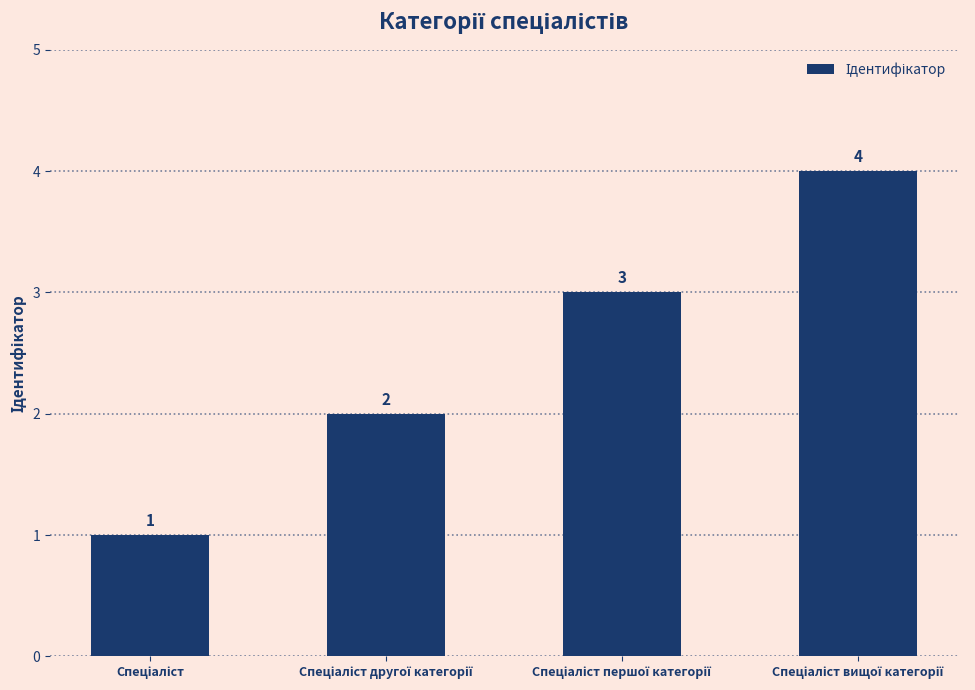

How many categories are shown in the chart?

4